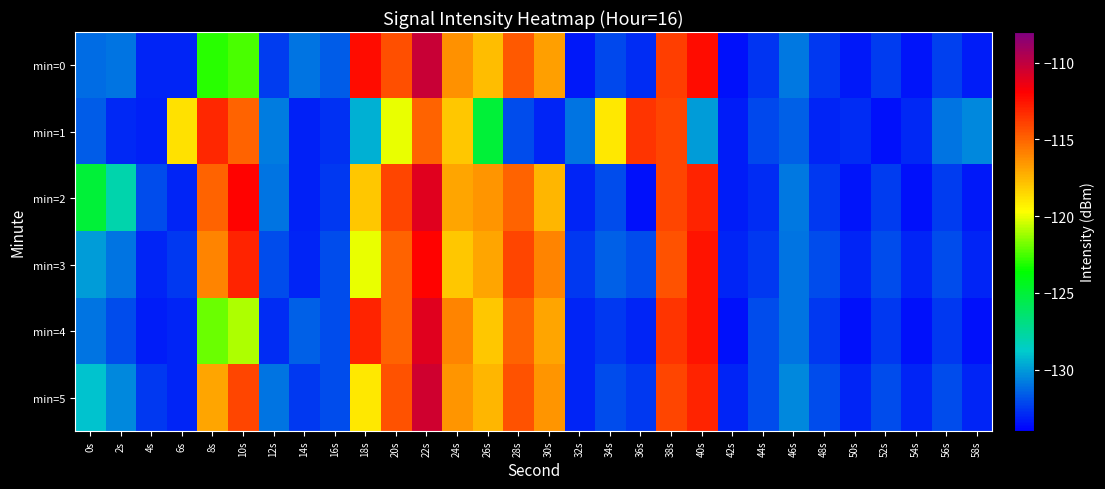

Reading left to right, what are all the values shown in this chart?

min=0: 0s=-131.2	2s=-131.0	4s=-133.0	6s=-133.0	8s=-123.0	10s=-122.5	12s=-132.4	14s=-131.0	16s=-131.6	18s=-112.4	20s=-114.4	22s=-110.3	24s=-116.4	26s=-117.7	28s=-114.7	30s=-116.8	32s=-133.3	34s=-132.1	36s=-132.9	38s=-113.8	40s=-112.3	42s=-133.5	44s=-132.6	46s=-130.9	48s=-132.5	50s=-133.4	52s=-132.4	54s=-133.5	56s=-132.4	58s=-133.3
min=1: 0s=-131.7	2s=-132.9	4s=-133.1	6s=-118.8	8s=-113.1	10s=-115.0	12s=-130.8	14s=-133.1	16s=-132.8	18s=-129.5	20s=-120.0	22s=-115.0	24s=-118.0	26s=-125.0	28s=-132.0	30s=-133.0	32s=-131.0	34s=-119.0	36s=-113.5	38s=-114.0	40s=-130.0	42s=-133.2	44s=-132.1	46s=-131.5	48s=-133.0	50s=-132.8	52s=-133.5	54s=-132.9	56s=-131.0	58s=-130.5
min=2: 0s=-125.0	2s=-128.0	4s=-132.0	6s=-133.0	8s=-115.0	10s=-112.0	12s=-131.0	14s=-133.1	16s=-132.5	18s=-118.0	20s=-114.0	22s=-111.0	24s=-117.0	26s=-116.5	28s=-115.0	30s=-117.5	32s=-133.0	34s=-132.0	36s=-133.5	38s=-114.0	40s=-113.0	42s=-133.2	44s=-132.8	46s=-130.9	48s=-132.5	50s=-133.4	52s=-132.4	54s=-133.5	56s=-132.4	58s=-133.3
min=3: 0s=-130.0	2s=-131.0	4s=-133.0	6s=-132.5	8s=-116.0	10s=-113.0	12s=-132.0	14s=-133.0	16s=-132.0	18s=-120.0	20s=-115.0	22s=-112.0	24s=-118.0	26s=-117.0	28s=-114.0	30s=-116.0	32s=-132.5	34s=-131.5	36s=-132.0	38s=-114.5	40s=-112.5	42s=-133.0	44s=-132.5	46s=-131.0	48s=-132.0	50s=-133.0	52s=-132.0	54s=-133.0	56s=-132.0	58s=-133.0
min=4: 0s=-131.0	2s=-132.0	4s=-133.2	6s=-133.0	8s=-122.0	10s=-121.0	12s=-132.8	14s=-131.5	16s=-132.0	18s=-113.0	20s=-115.0	22s=-111.0	24s=-116.0	26s=-118.0	28s=-115.0	30s=-117.0	32s=-133.0	34s=-132.5	36s=-133.0	38s=-113.5	40s=-112.5	42s=-133.5	44s=-132.0	46s=-131.0	48s=-132.5	50s=-133.5	52s=-132.5	54s=-133.5	56s=-132.5	58s=-133.5
min=5: 0s=-129.0	2s=-130.5	4s=-132.5	6s=-133.0	8s=-117.0	10s=-114.0	12s=-131.0	14s=-132.5	16s=-132.0	18s=-119.0	20s=-114.5	22s=-110.5	24s=-116.5	26s=-117.5	28s=-114.5	30s=-116.5	32s=-133.0	34s=-132.0	36s=-132.5	38s=-114.0	40s=-113.0	42s=-133.0	44s=-132.0	46s=-130.5	48s=-132.0	50s=-133.0	52s=-132.0	54s=-133.0	56s=-132.0	58s=-133.0